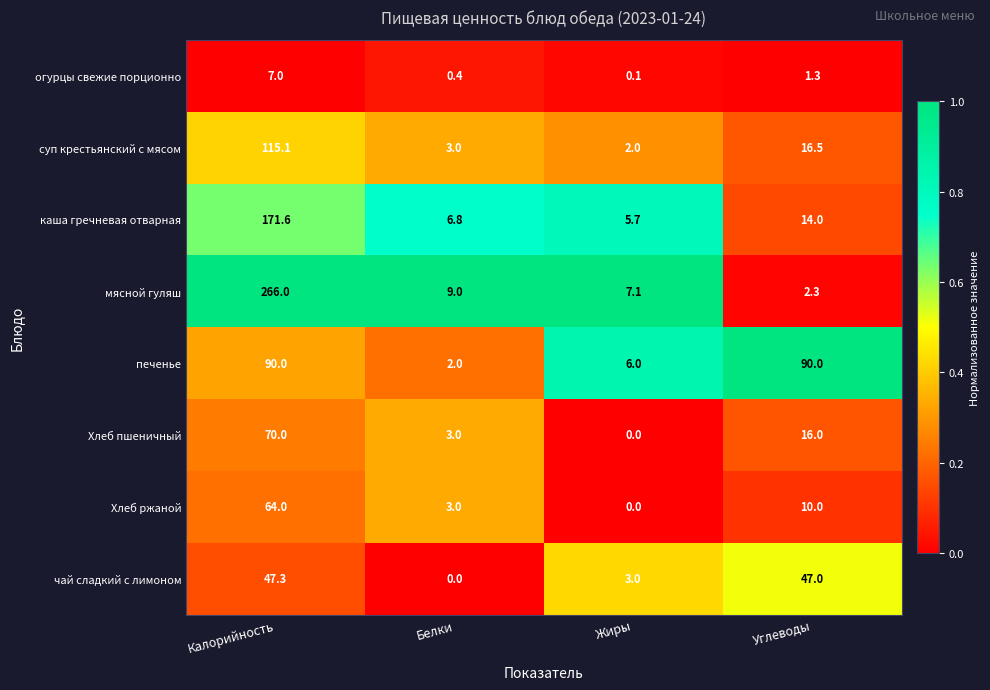

What is the total value across all series at Жиры?

23.9